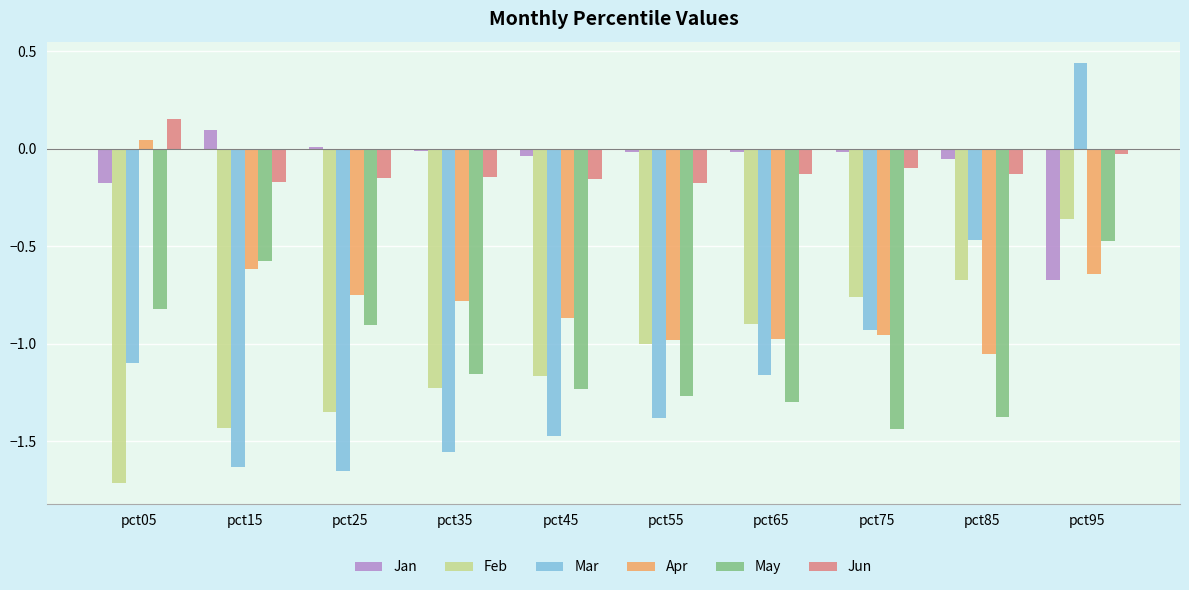

At which category does the chart reach its peak across all series?

pct95